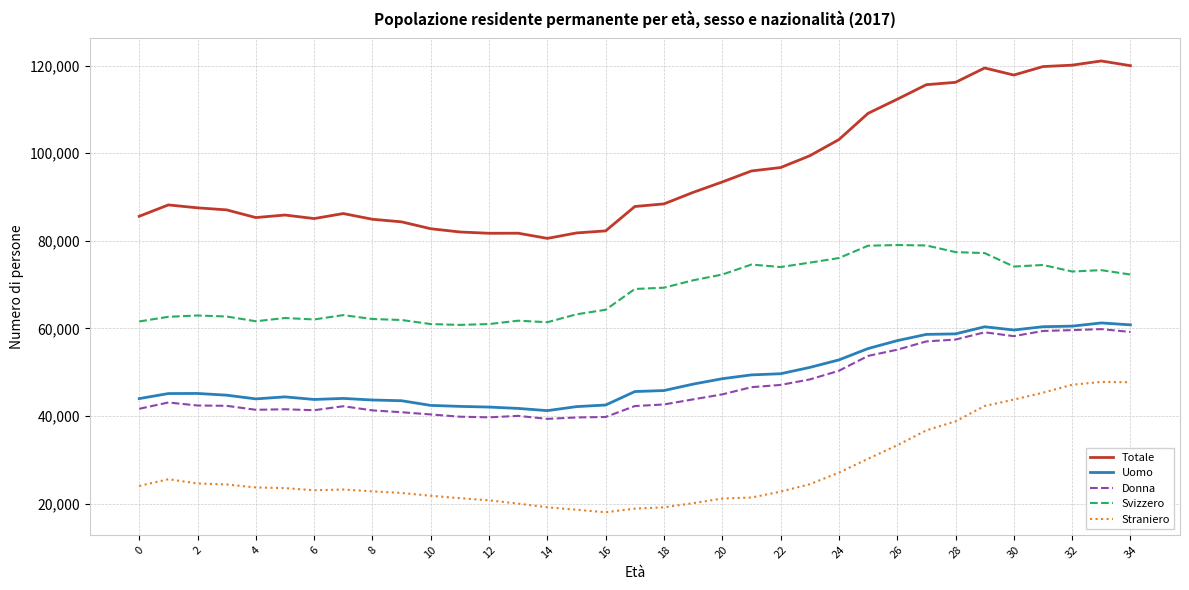

Which series has the largest total across all categories?

Totale